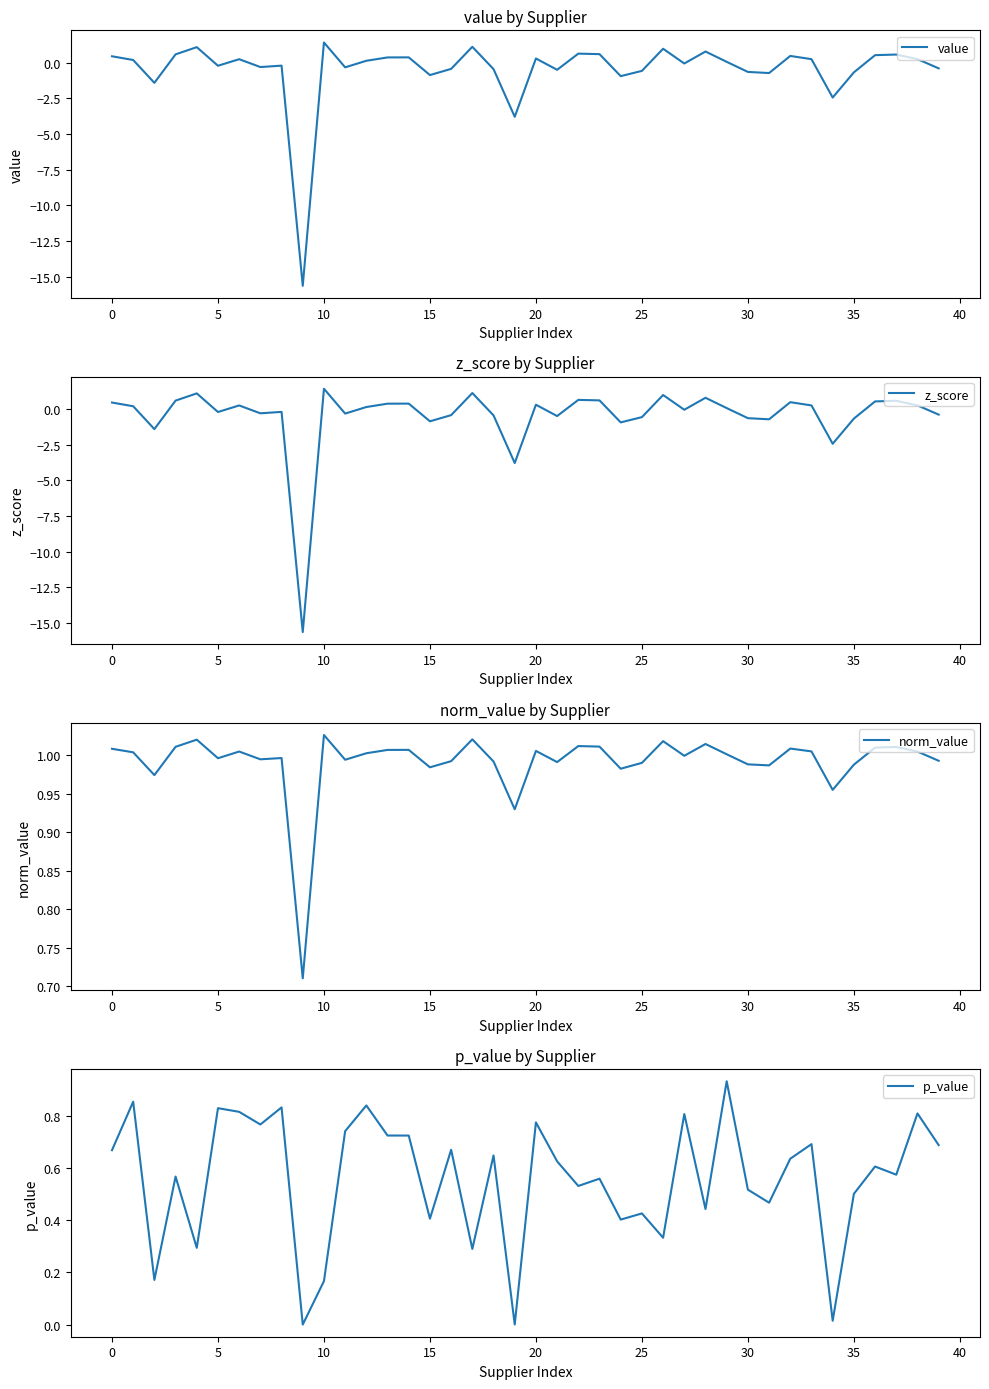

How many interior local valleys does the value series have?

12